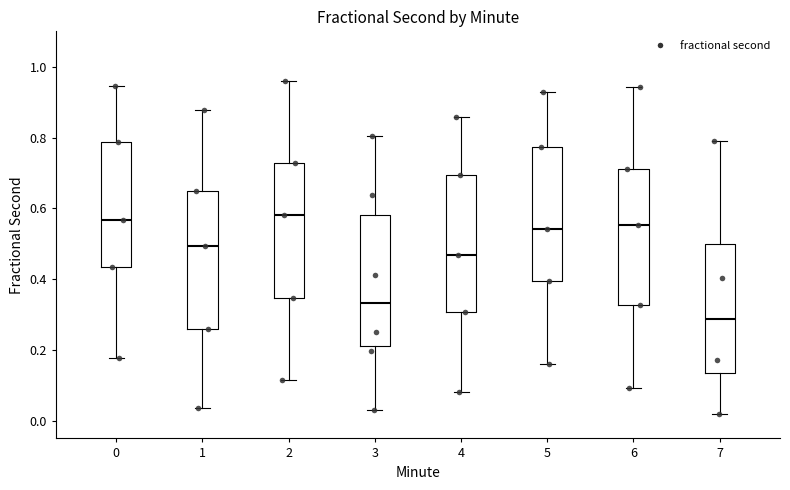

Reading left to right, read every box against the y-axis: the position of its median line, the range the box covers, and the ends of its whiskers. The values are not printed on the chart, so give them approximately, as read against the axis.

0: median 0.56, box 0.44 to 0.78, whiskers 0.18 to 0.94
1: median 0.50, box 0.26 to 0.64, whiskers 0.04 to 0.88
2: median 0.58, box 0.34 to 0.72, whiskers 0.12 to 0.96
3: median 0.34, box 0.22 to 0.58, whiskers 0.02 to 0.80
4: median 0.46, box 0.30 to 0.70, whiskers 0.08 to 0.86
5: median 0.54, box 0.40 to 0.78, whiskers 0.16 to 0.92
6: median 0.56, box 0.32 to 0.72, whiskers 0.10 to 0.94
7: median 0.28, box 0.14 to 0.50, whiskers 0.02 to 0.80